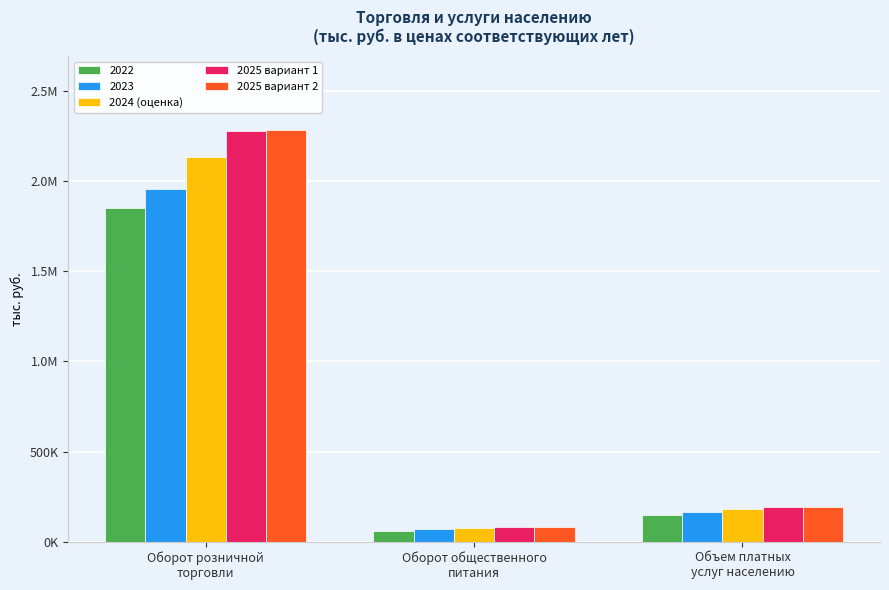

Are the bars horizontal?

No